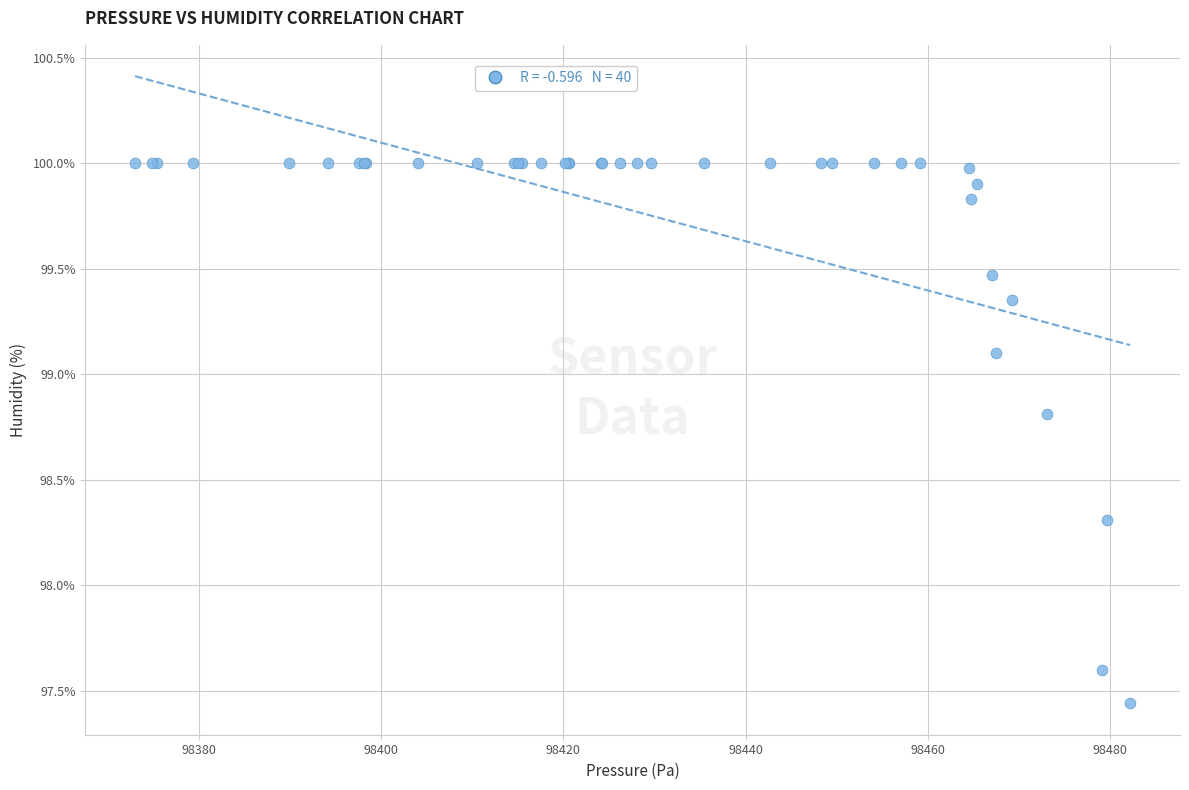

What Y value in the scatter plot is closest to 98?

98.3